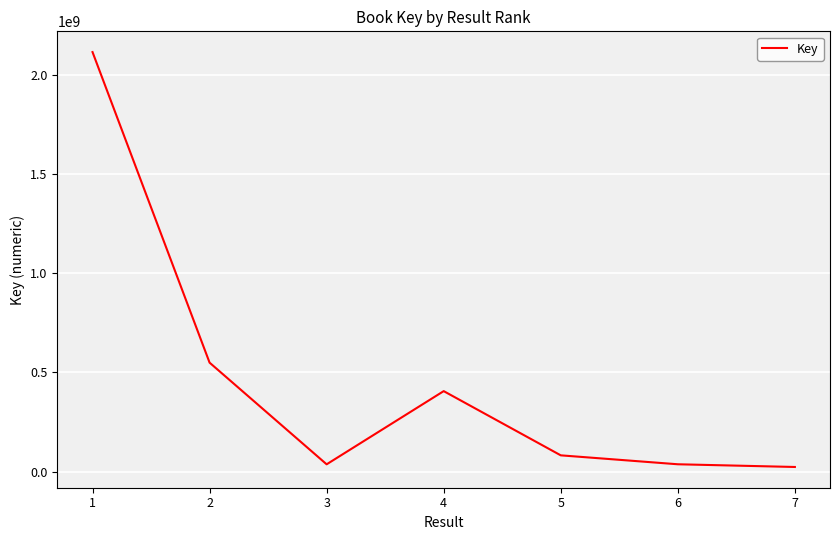

At which label does the data first exceed 81865175?

1